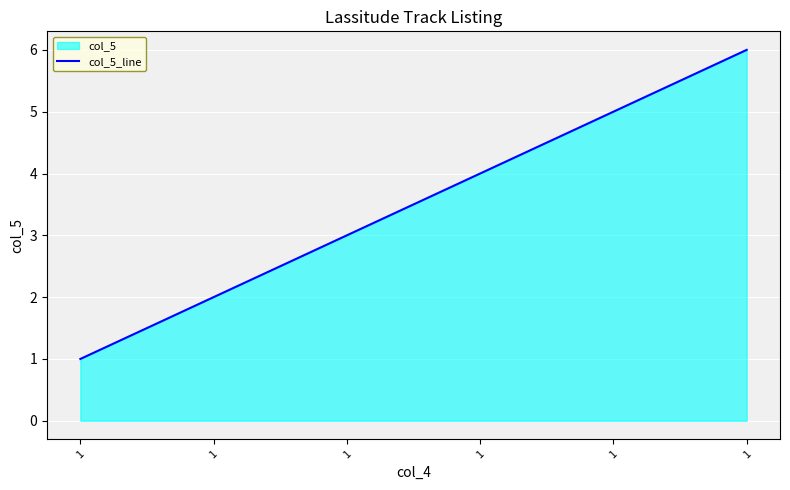

How many lines are shown in the chart?

1